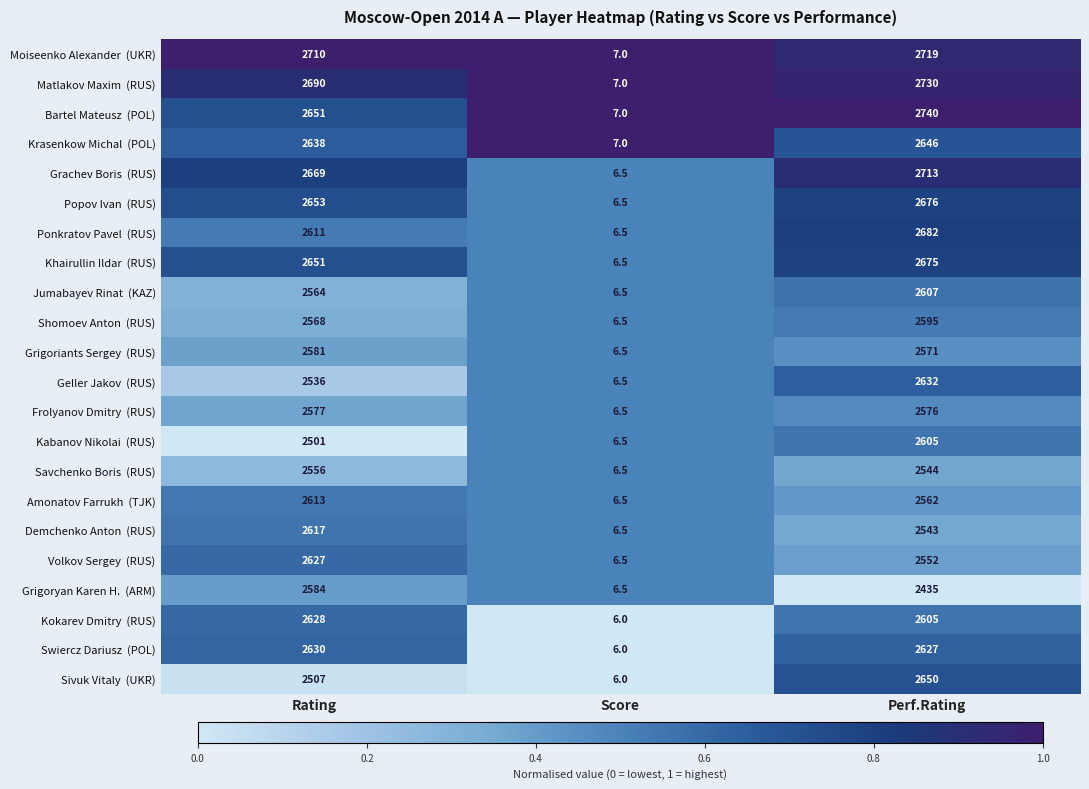

What is the greatest value displayed?

2740.0